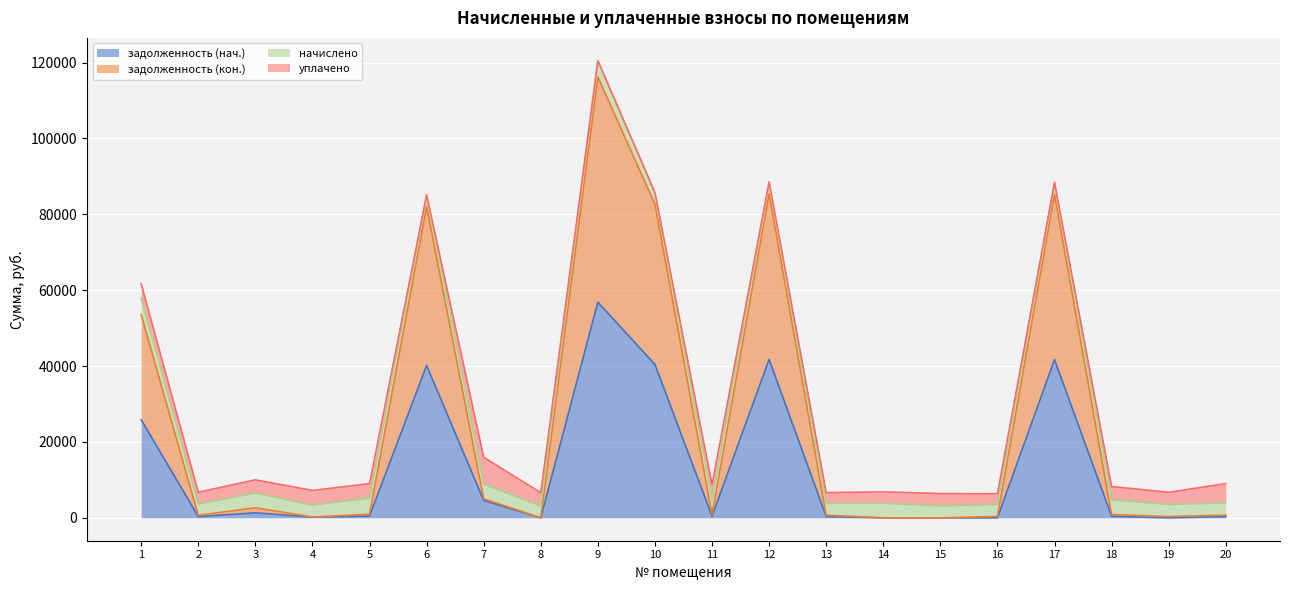

What is the value of the задолженность (нач.) point at the 13th from the left?

350.4